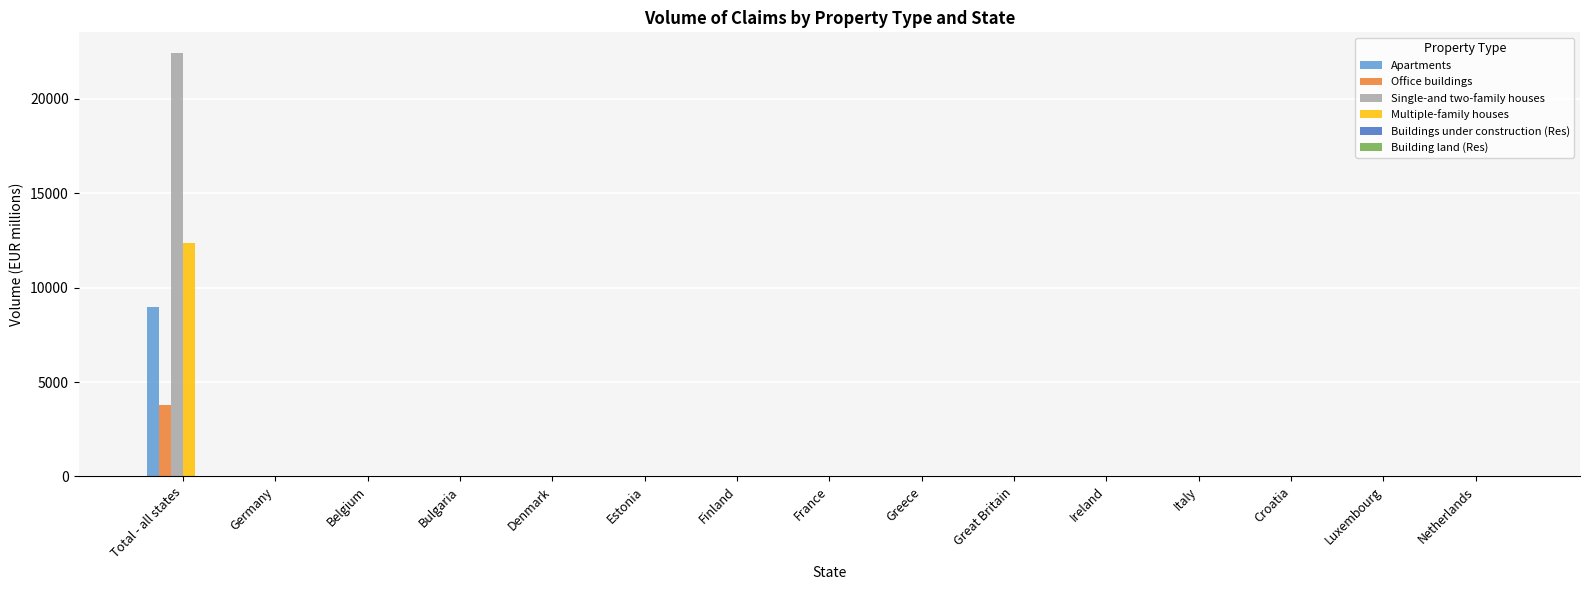

Does the chart contain stacked bars?

No